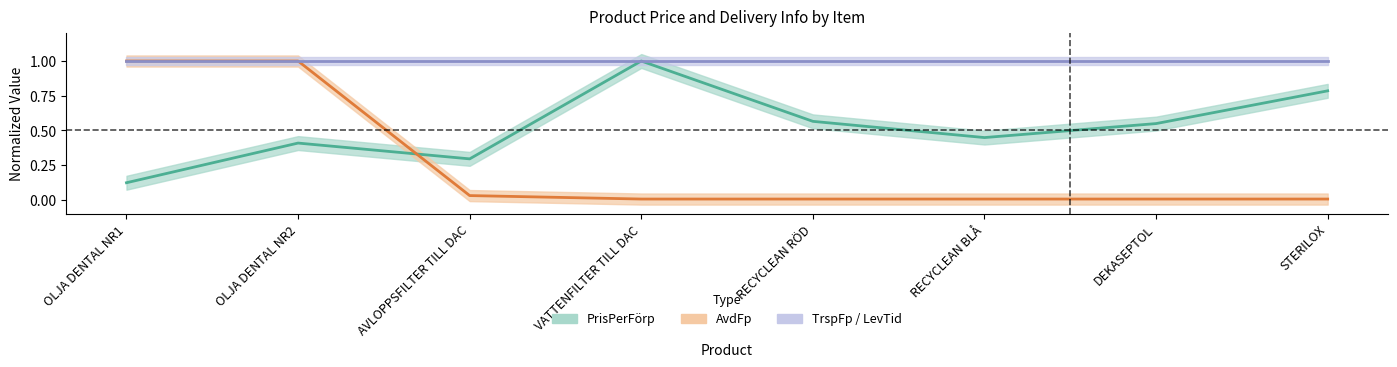

Is the value of PrisPerFörp at OLJA DENTAL NR1 greater than the value of AvdFp at DEKASEPTOL?

Yes